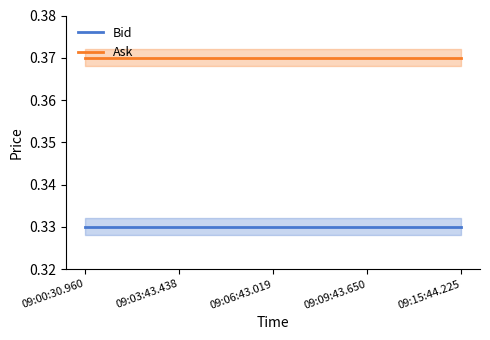

Rank the categories by Bid value from highest to lowest.

09:00:30.960, 09:03:43.438, 09:06:43.019, 09:09:43.650, 09:15:44.225